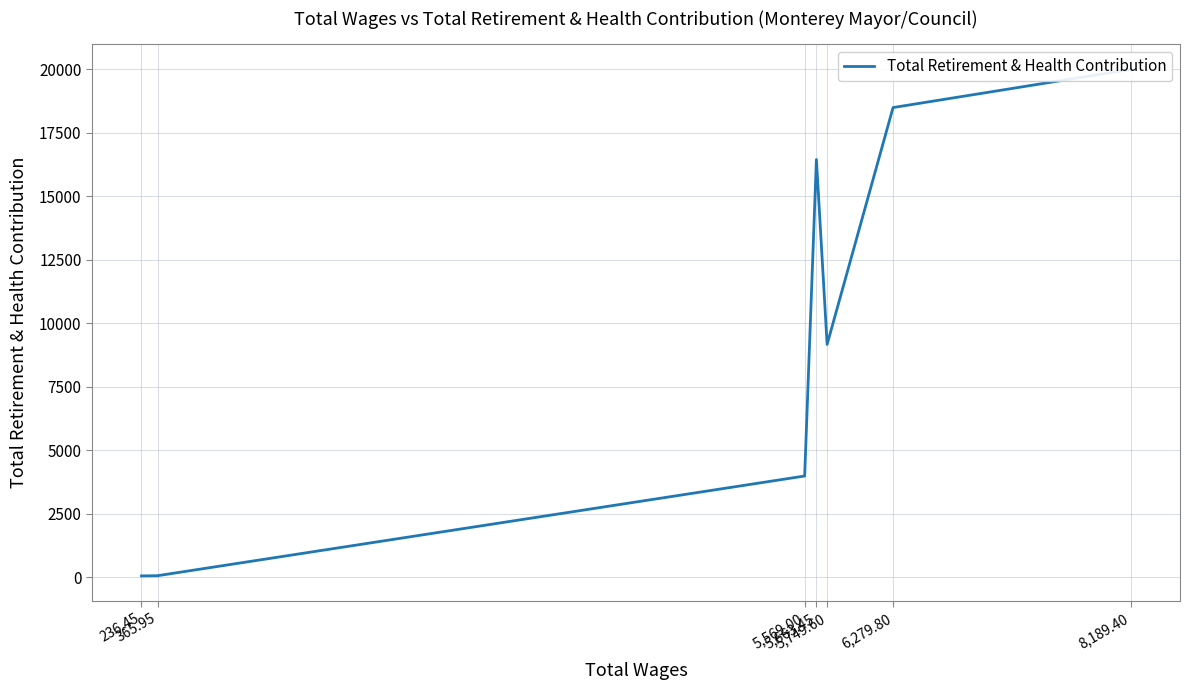

What is the sum of all values?

68211